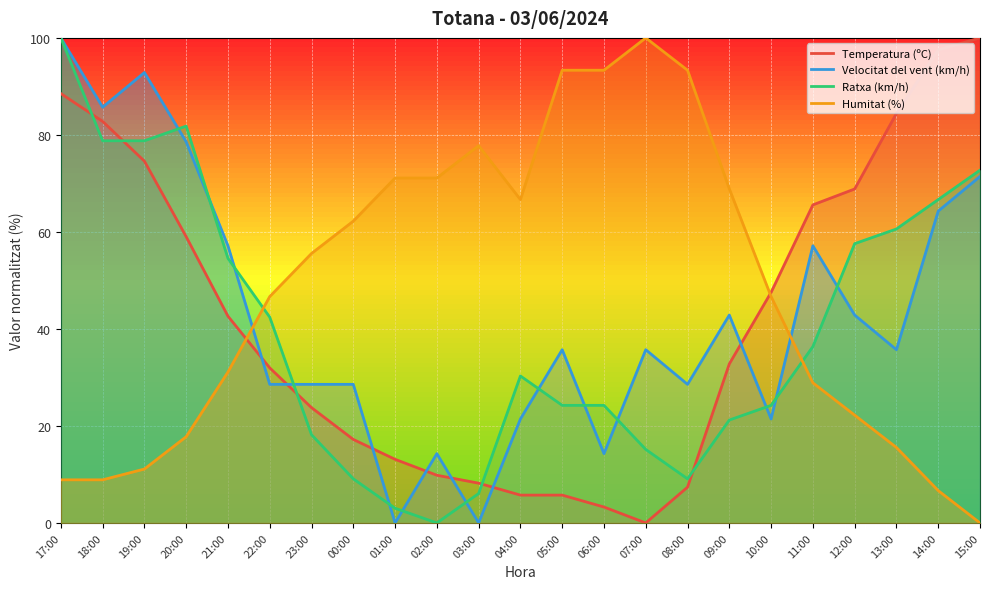

Reading left to right, transcribe all the data shown in this chart.

Temperatura (ºC): 17:00=88.5	18:00=82.8	19:00=74.6	20:00=59.0	21:00=42.6	22:00=32.0	23:00=23.8	00:00=17.2	01:00=13.1	02:00=9.8	03:00=8.2	04:00=5.7	05:00=5.7	06:00=3.3	07:00=0.0	08:00=7.4	09:00=32.8	10:00=47.5	11:00=65.6	12:00=68.9	13:00=84.4	14:00=97.5	15:00=100.0
Velocitat del vent (km/h): 17:00=100.0	18:00=85.7	19:00=92.9	20:00=78.6	21:00=57.1	22:00=28.6	23:00=28.6	00:00=28.6	01:00=0.0	02:00=14.3	03:00=0.0	04:00=21.4	05:00=35.7	06:00=14.3	07:00=35.7	08:00=28.6	09:00=42.9	10:00=21.4	11:00=57.1	12:00=42.9	13:00=35.7	14:00=64.3	15:00=71.4
Ratxa (km/h): 17:00=100.0	18:00=78.8	19:00=78.8	20:00=81.8	21:00=54.5	22:00=42.4	23:00=18.2	00:00=9.1	01:00=3.0	02:00=0.0	03:00=6.1	04:00=30.3	05:00=24.2	06:00=24.2	07:00=15.2	08:00=9.1	09:00=21.2	10:00=24.2	11:00=36.4	12:00=57.6	13:00=60.6	14:00=66.7	15:00=72.7
Humitat (%): 17:00=8.9	18:00=8.9	19:00=11.1	20:00=17.8	21:00=31.1	22:00=46.7	23:00=55.6	00:00=62.2	01:00=71.1	02:00=71.1	03:00=77.8	04:00=66.7	05:00=93.3	06:00=93.3	07:00=100.0	08:00=93.3	09:00=68.9	10:00=46.7	11:00=28.9	12:00=22.2	13:00=15.6	14:00=6.7	15:00=0.0